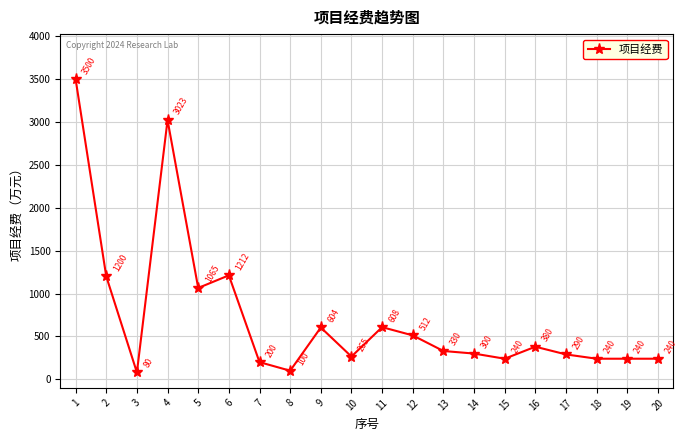

Reading left to right, transcribe all the data shown in this chart.

3500	1200	80	3023	1065	1212	200	100	604	265	608	512	330	300	240	380	290	240	240	240